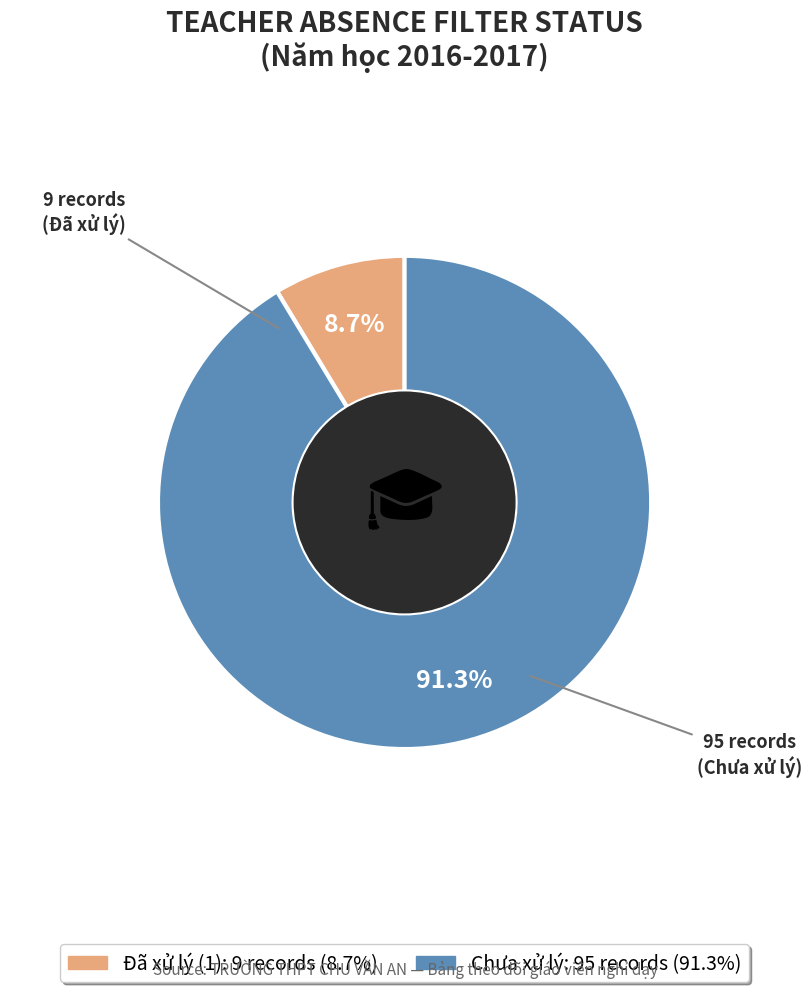

Does any single category account for the majority?

Yes